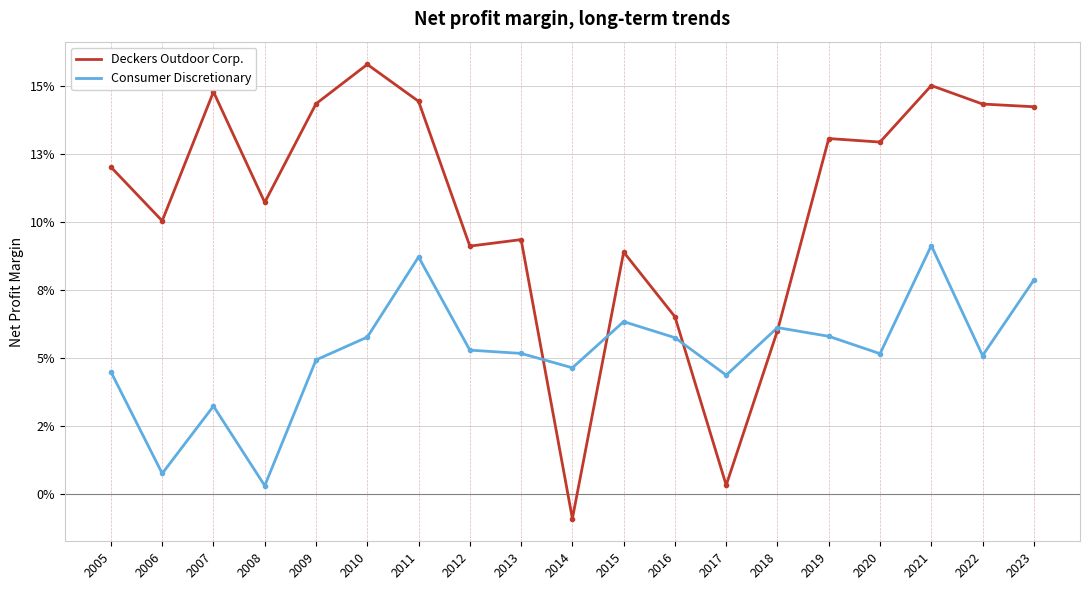

Which series ends up on top after the final intersection of Consumer Discretionary and Deckers Outdoor Corp.?

Deckers Outdoor Corp.